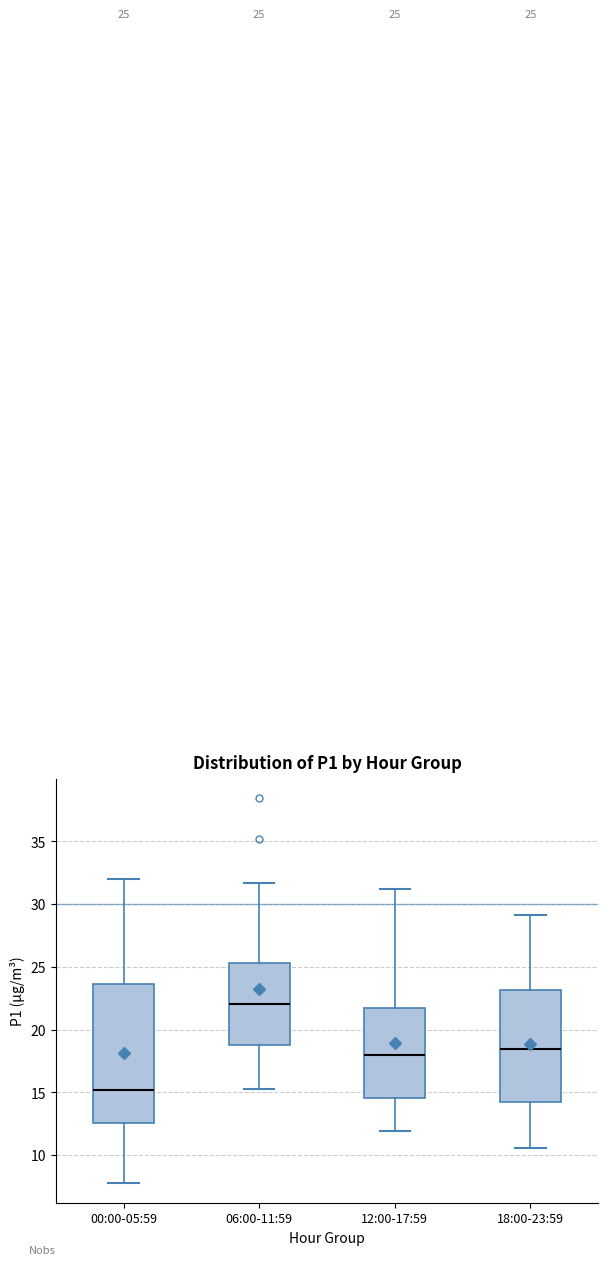

Which box is the tallest, from its lower edge to its upper edge?

00:00-05:59